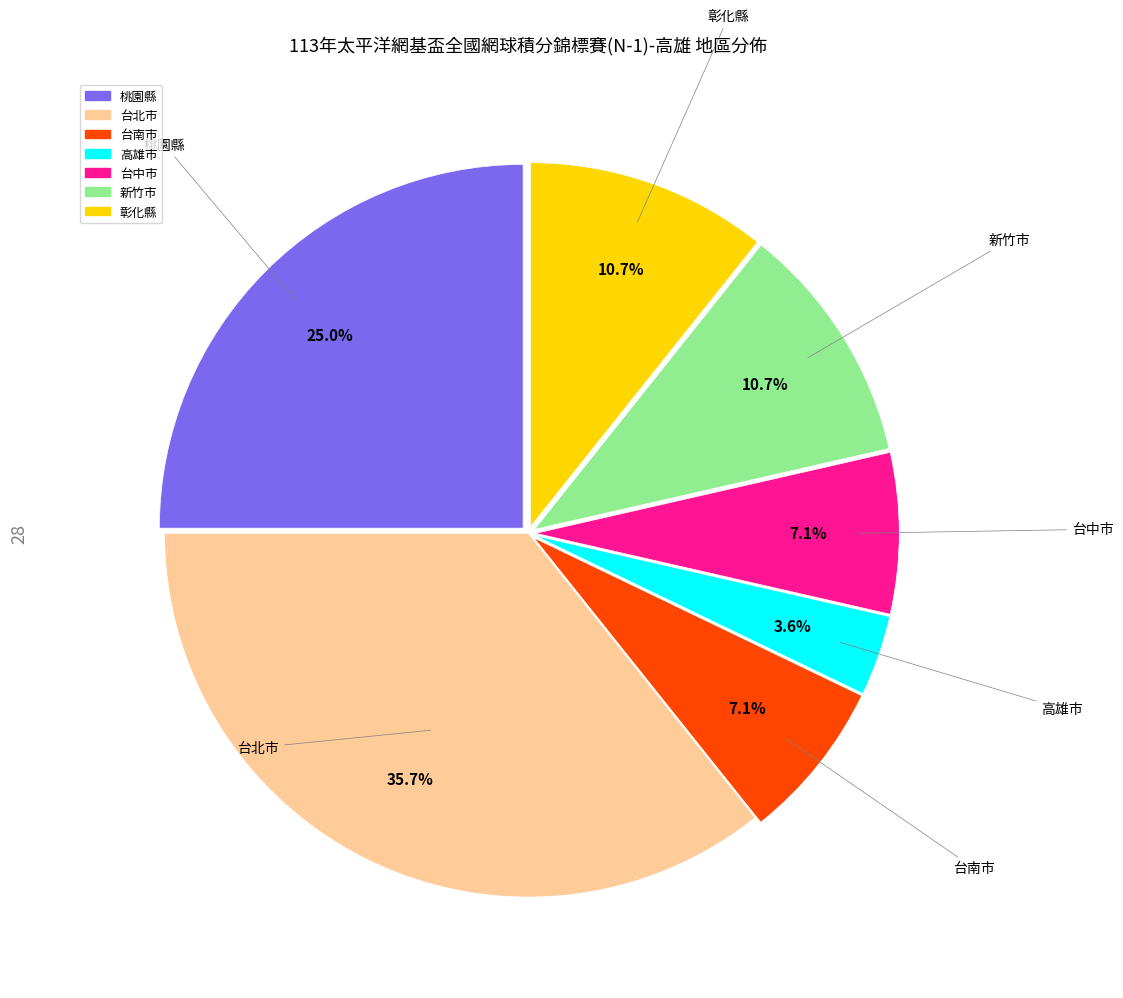

What is the ratio of the value at 彰化縣 to the value at 台南市?

1.5